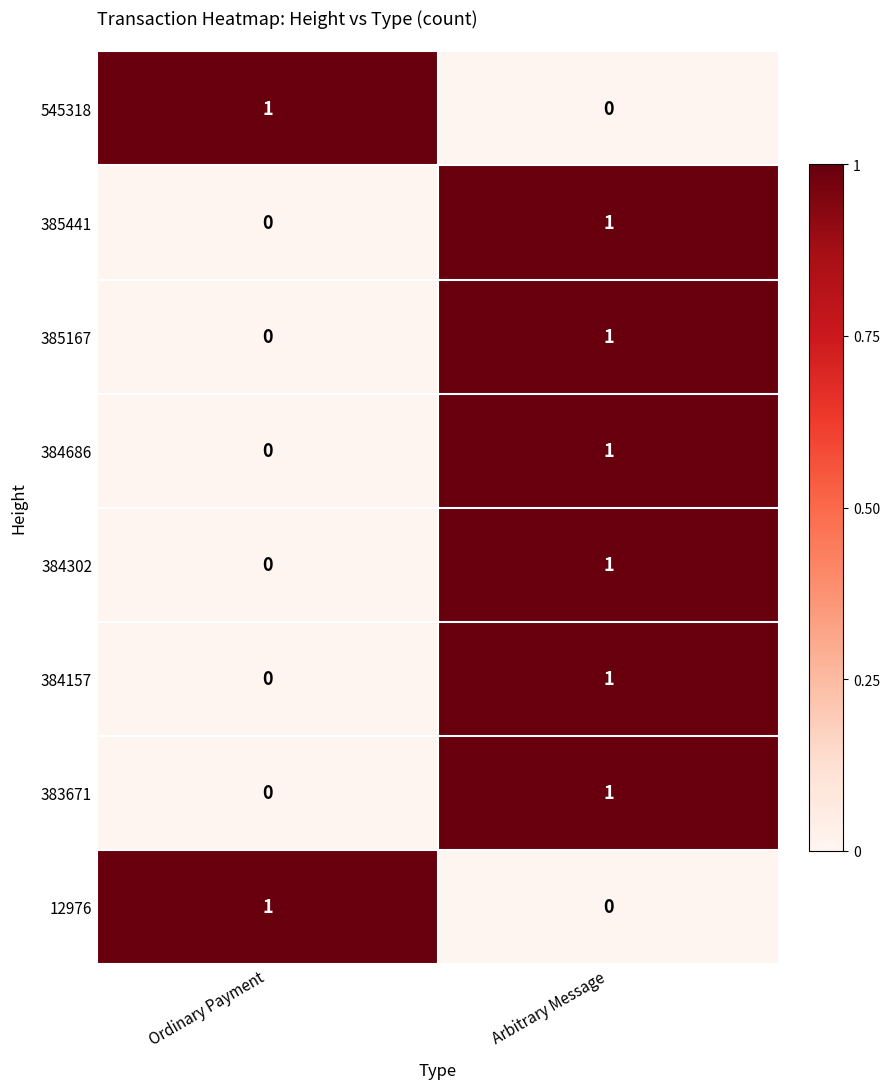

Rank the categories by 12976 value from highest to lowest.

Ordinary Payment, Arbitrary Message